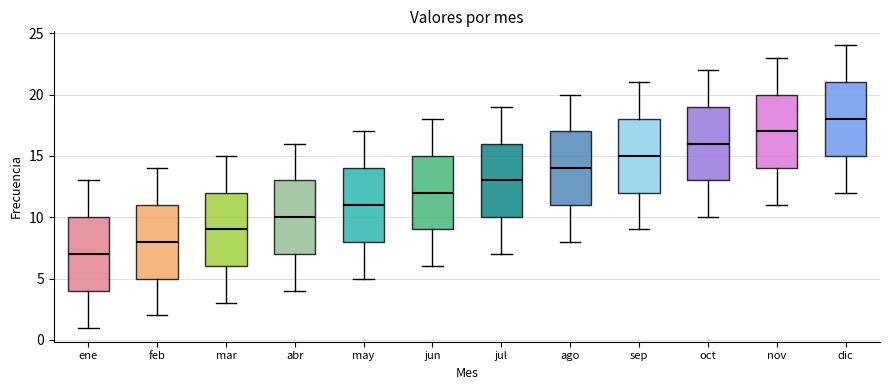

Which box has the lowest median line?

ene